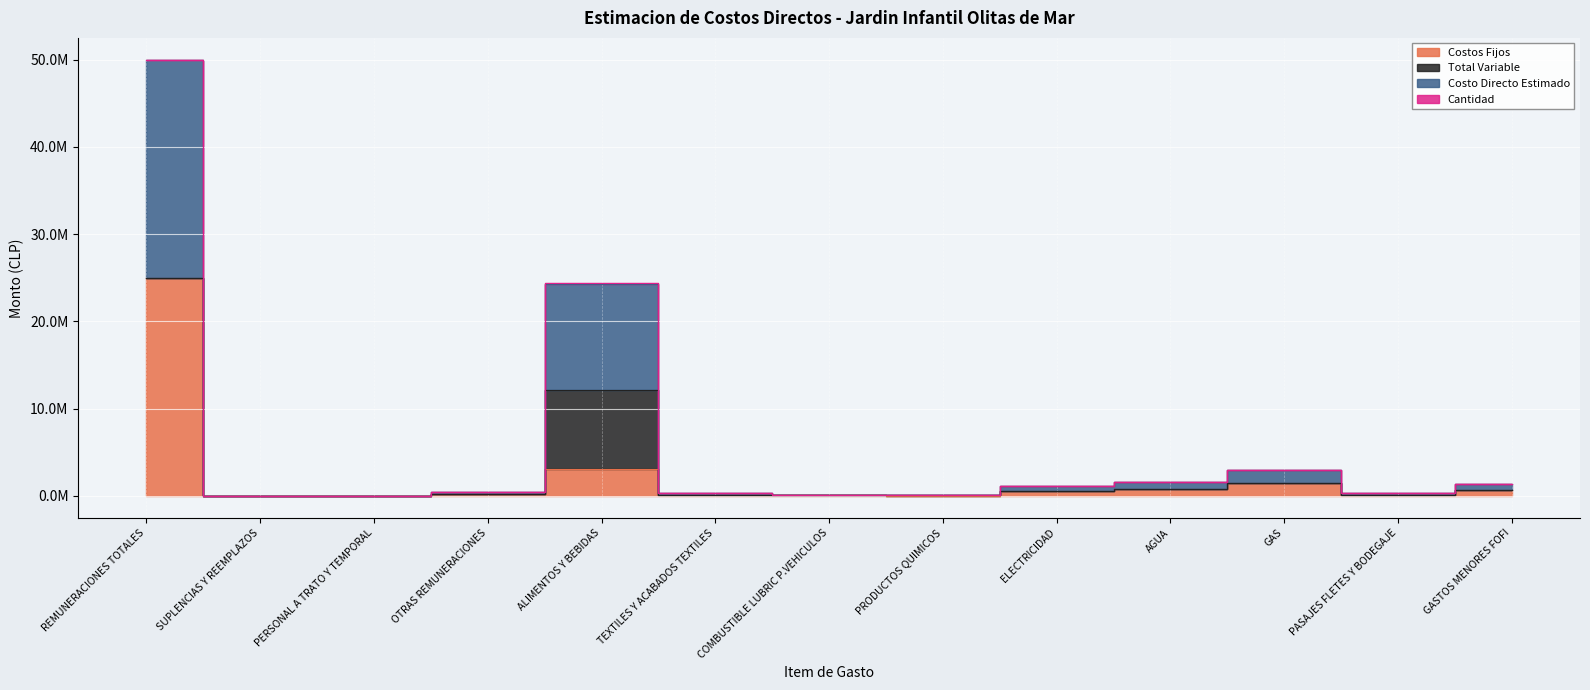

What is the value of the Costo Directo Estimado point at the 6th from the left?

147000.0